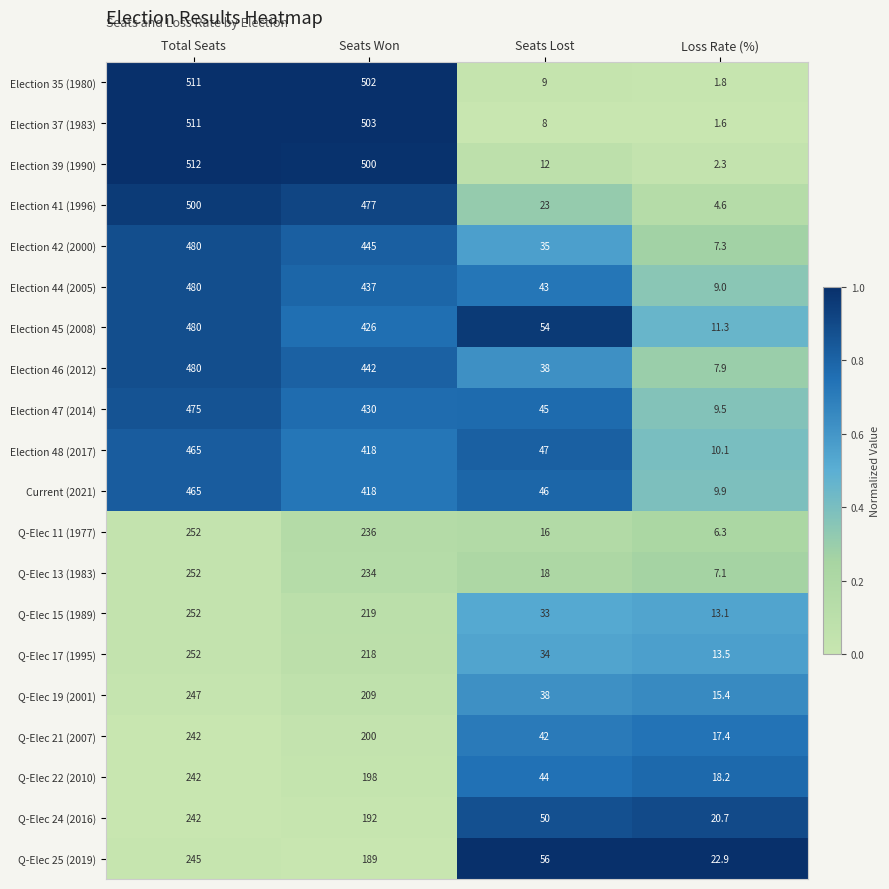

True or false: Election 41 (1996) has a value of 7.9 at Loss Rate (%).

False